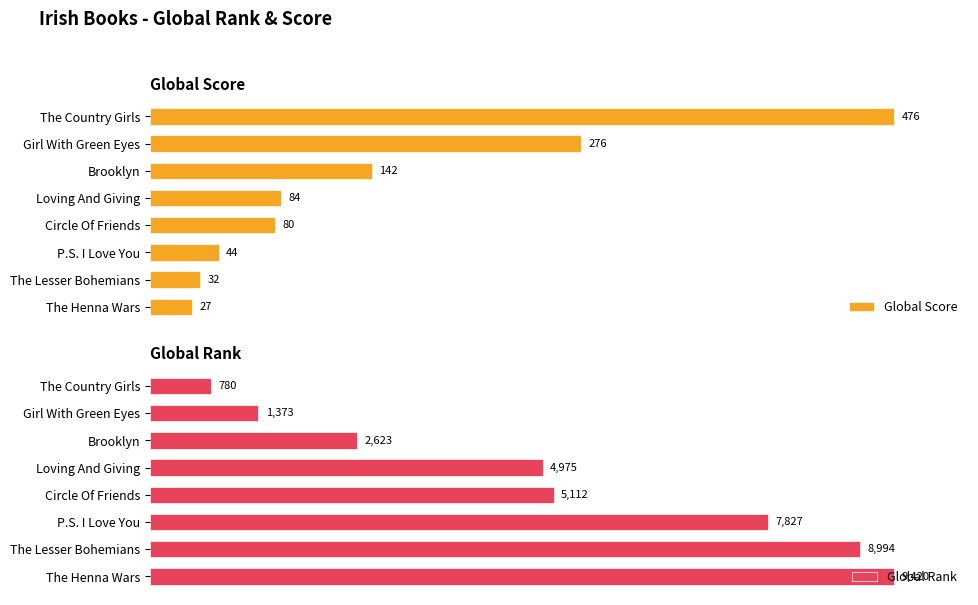

The value of Global Score at 0 is 476. True or false?

True